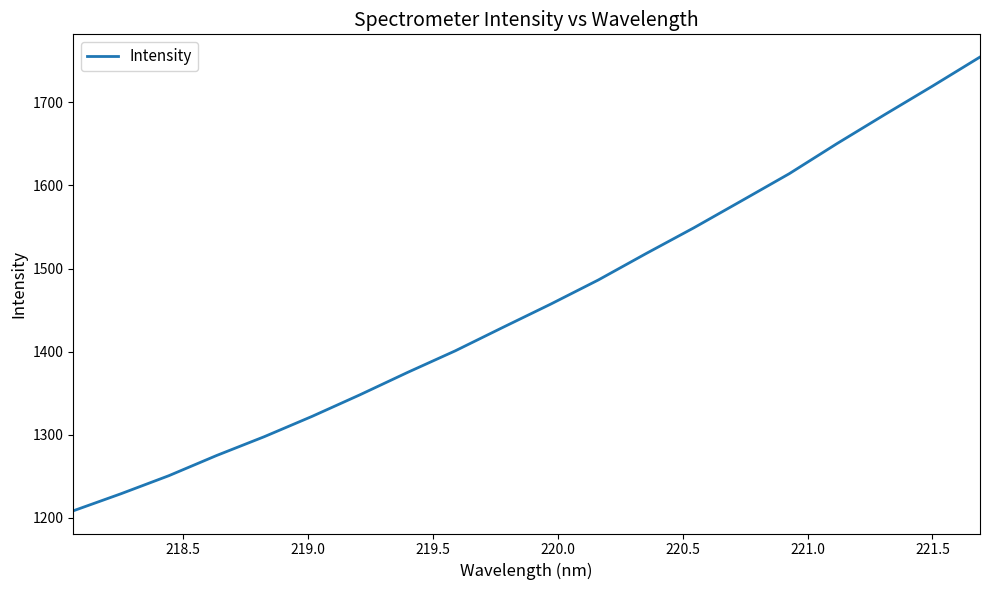

What is the smallest value displayed?

1208.5